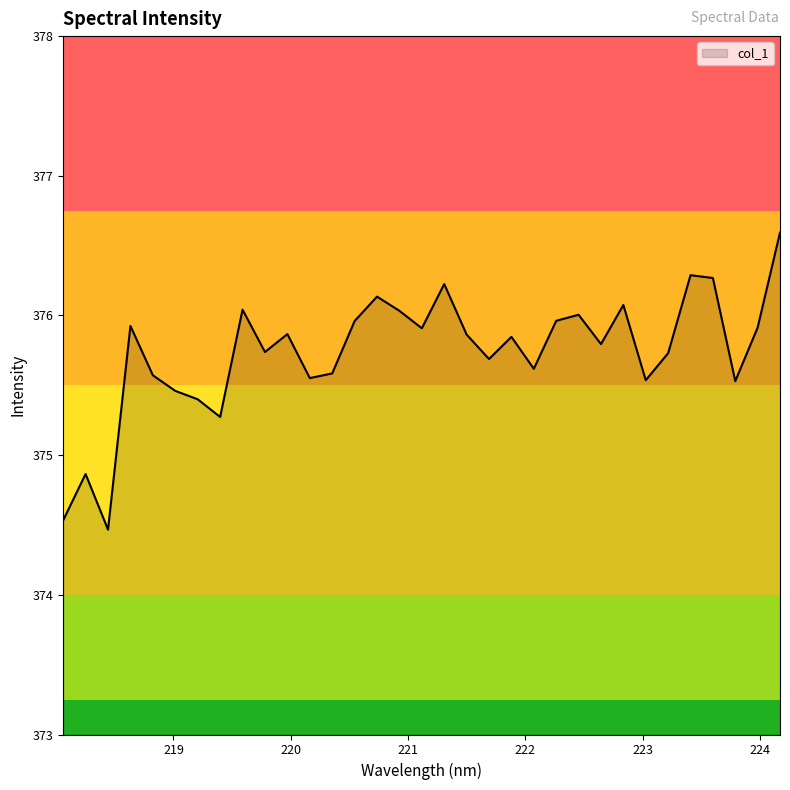

What is the greatest value displayed?

376.6